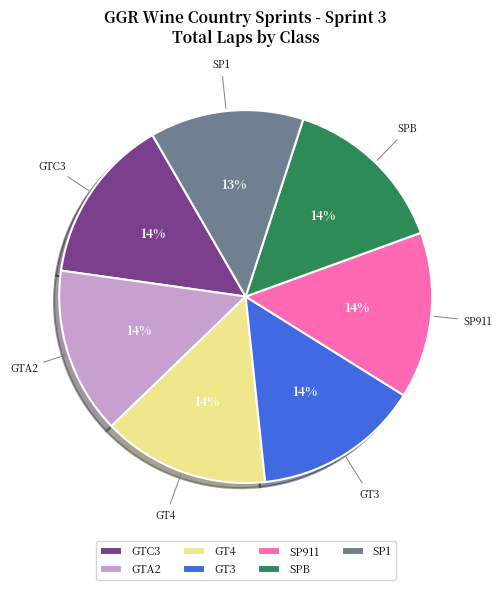

Approximately how many times larger is the value at SPB compared to GT3?

1.0